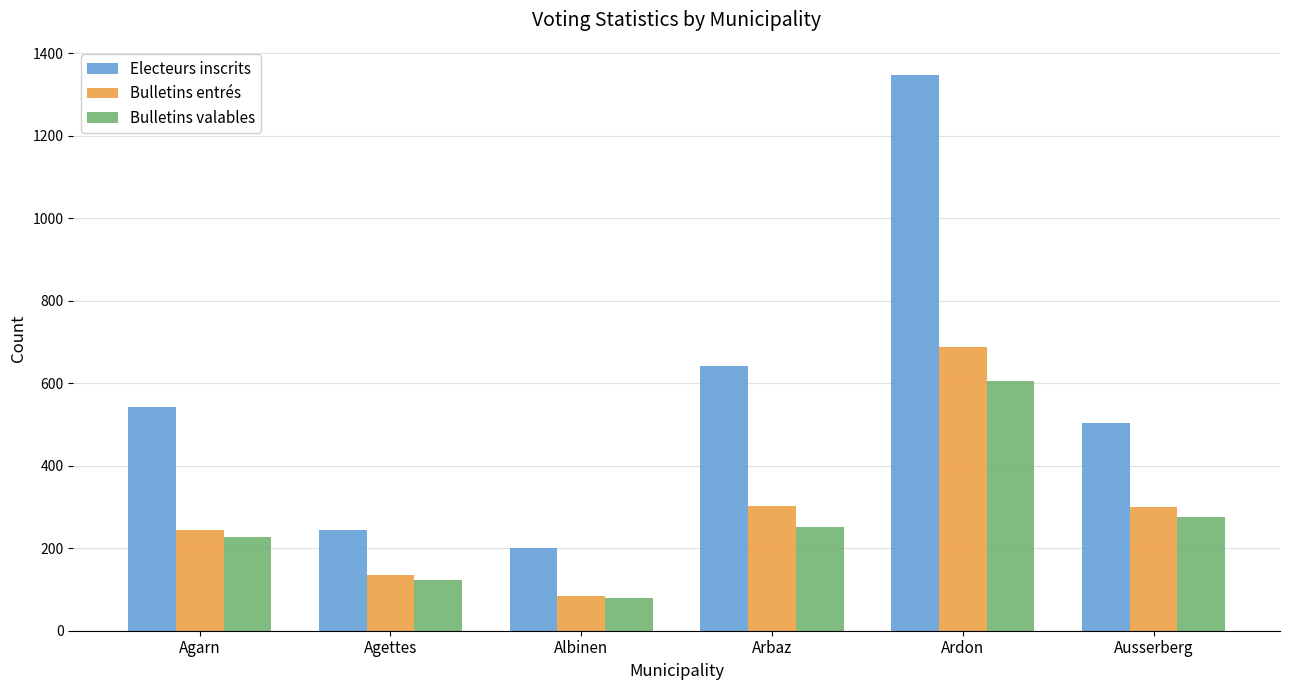

At which label is Bulletins valables closest to 342?

Ausserberg